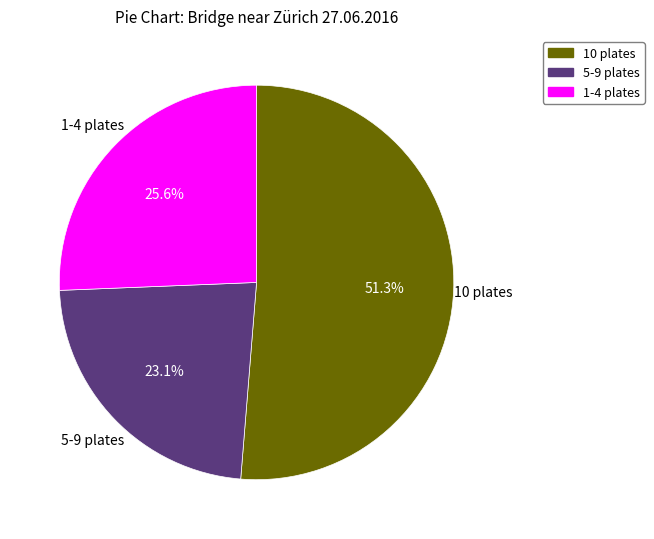

What is the largest slice in the pie chart?

10 plates